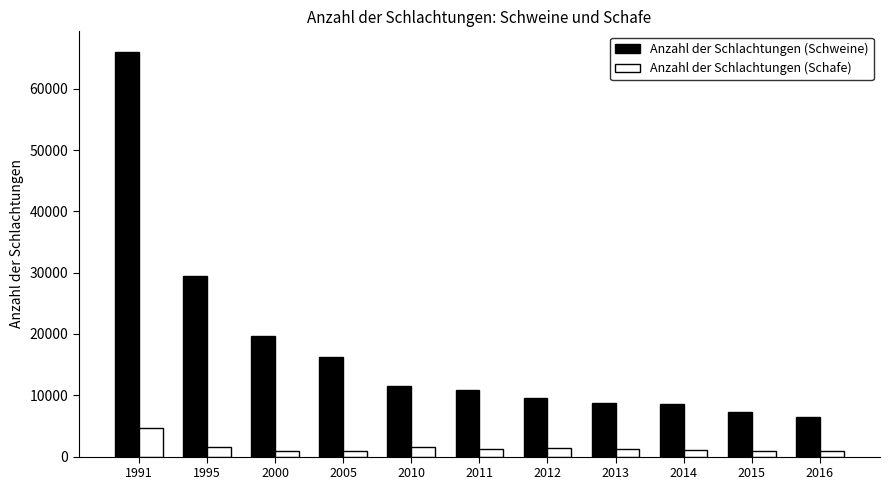

What is the maximum value shown in the chart?

66070